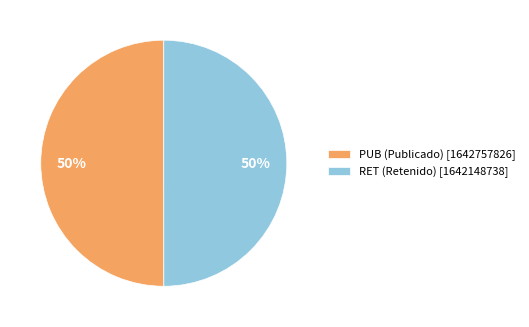

To the nearest percent, what is the combined percentage of PUB (Publicado) [1642757826] and RET (Retenido) [1642148738]?

100%